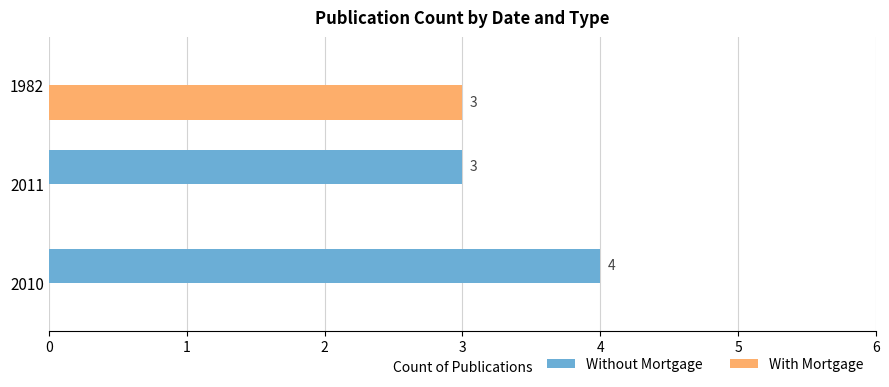

What is the sum of all With Mortgage values?

3